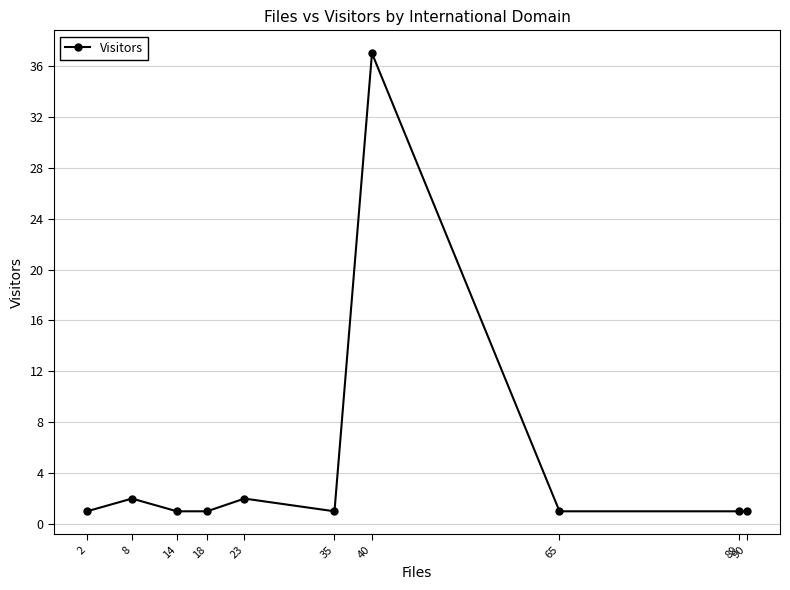

What is the value of the 7th point from the left?

37